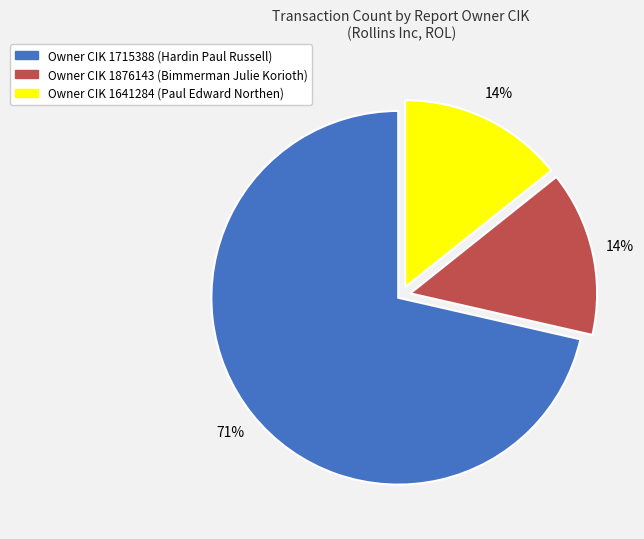

Is there any slice that represents more than half of the pie?

Yes